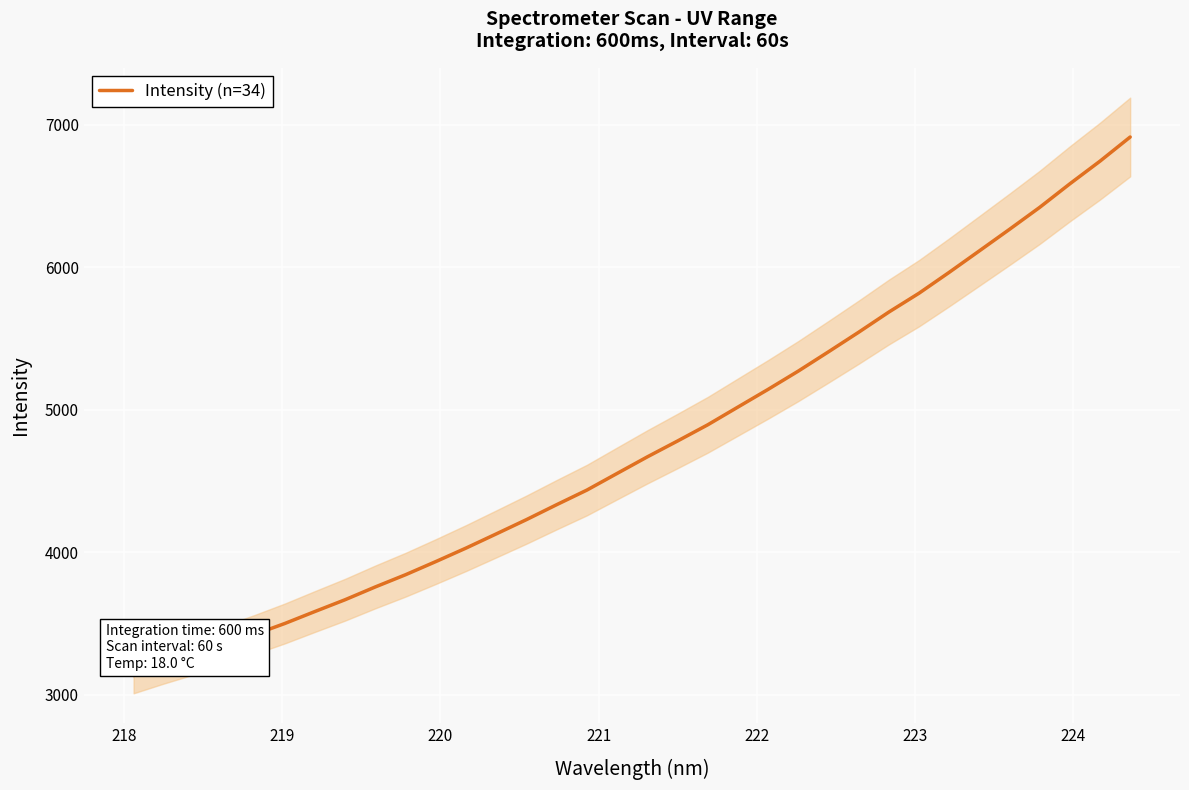

What is the minimum value for Intensity (n=34)?

3134.1